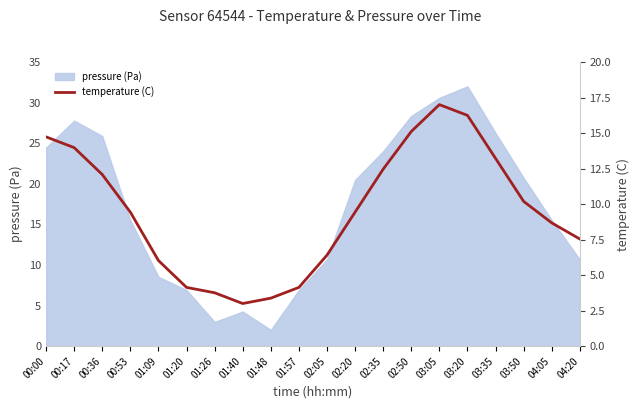

Which has a higher value, 01:20 or 00:17?

00:17